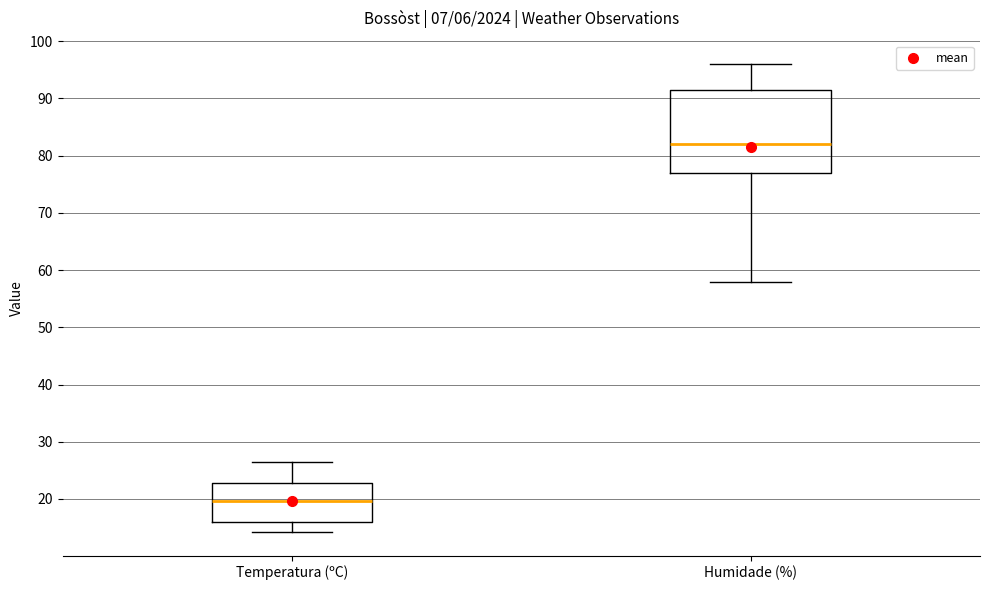

Reading left to right, read every box against the y-axis: the position of its median line, the range the box covers, and the ends of its whiskers. The values are not printed on the chart, so give them approximately, as read against the axis.

Temperatura (ºC): median 20, box 16 to 23, whiskers 14 to 27
Humidade (%): median 82, box 77 to 92, whiskers 58 to 96